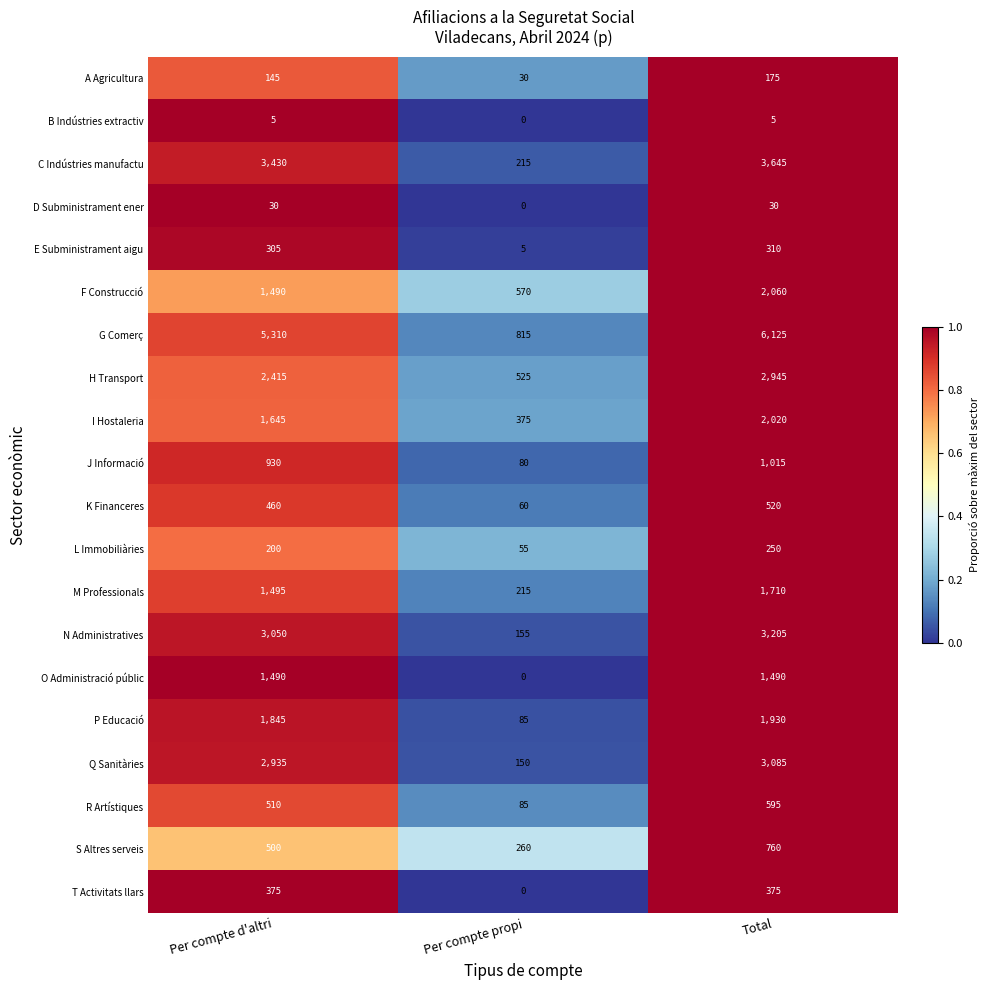

What value does the T Activitats llars series have at Per compte d'altri, to the nearest 5?

375